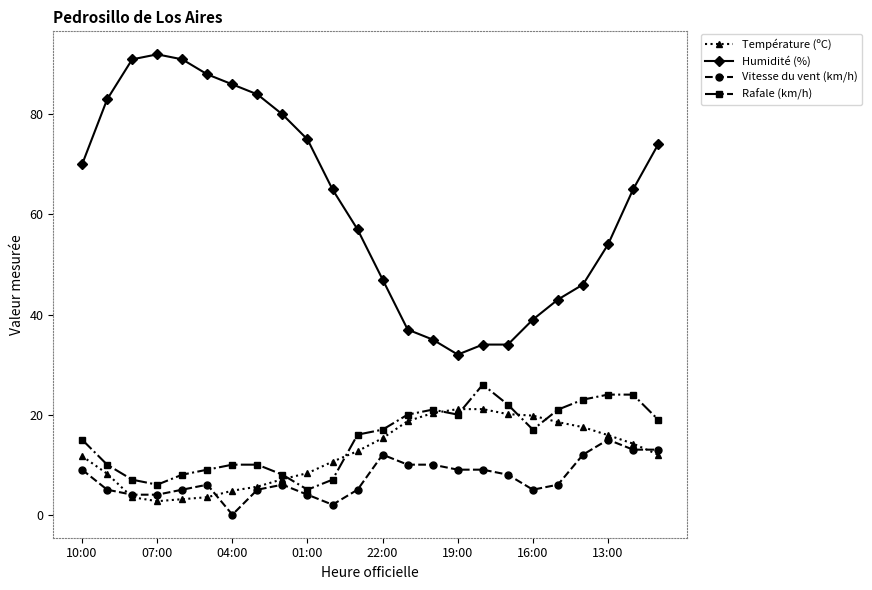

True or false: Rafale (km/h) and Humidité (%) intersect in this chart.

False